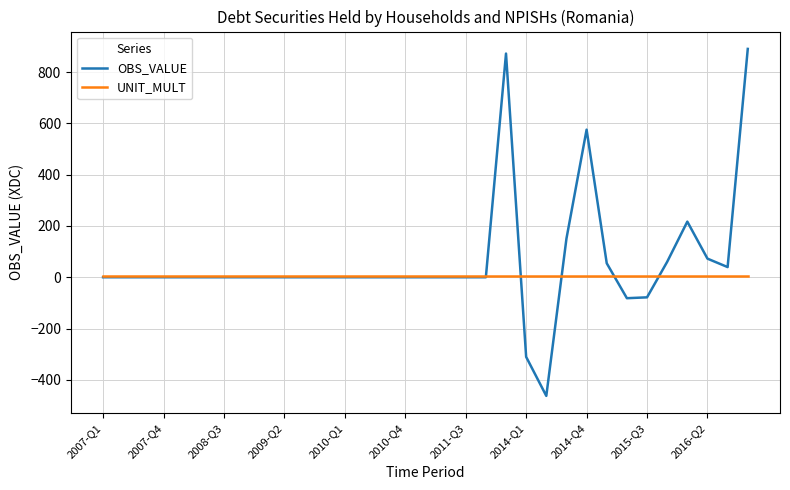

List the series in order of their peak value, lowest first.

UNIT_MULT, OBS_VALUE